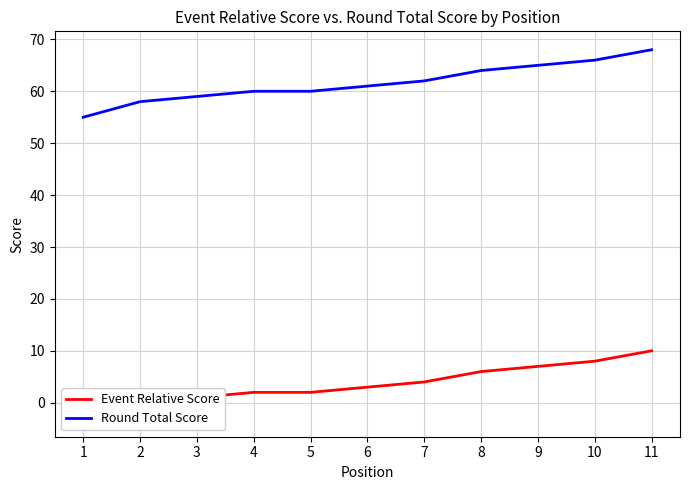

What is the difference between the highest and lowest values at 9?

58